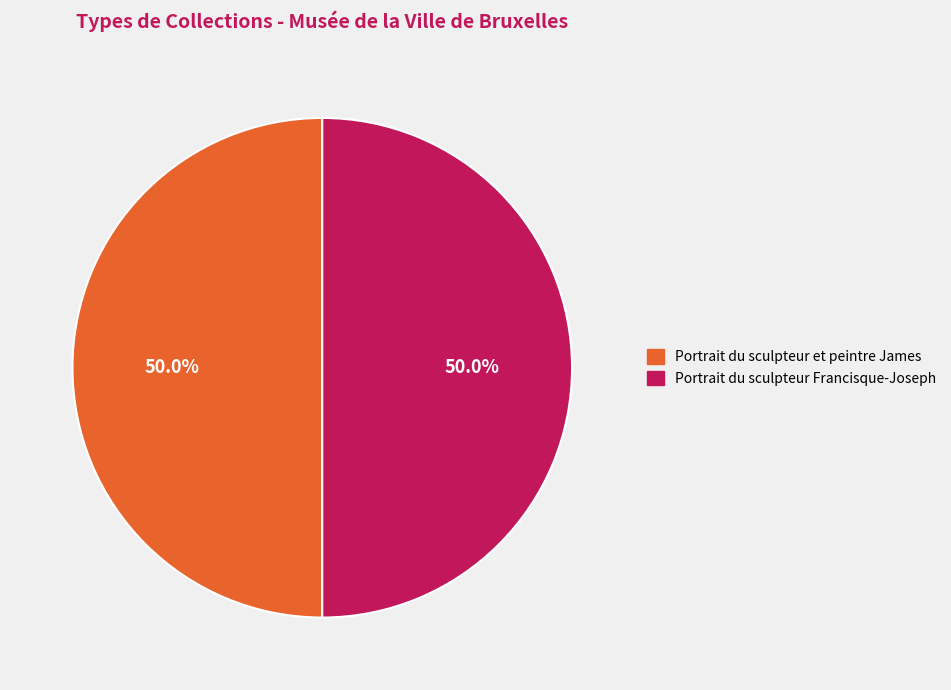

The Portrait du sculpteur Francisque-Joseph slice represents 41% of the pie. True or false?

False